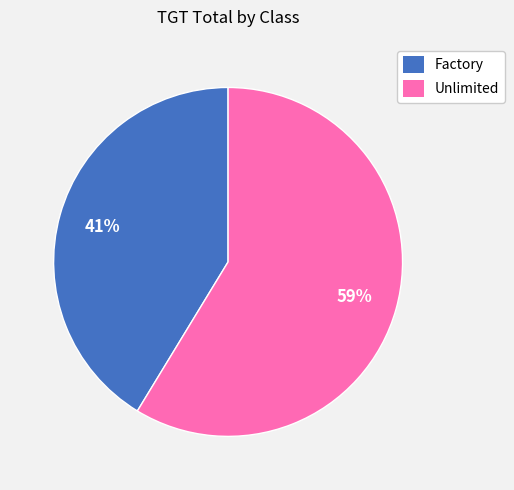

Which category has the smallest portion of the pie?

Factory